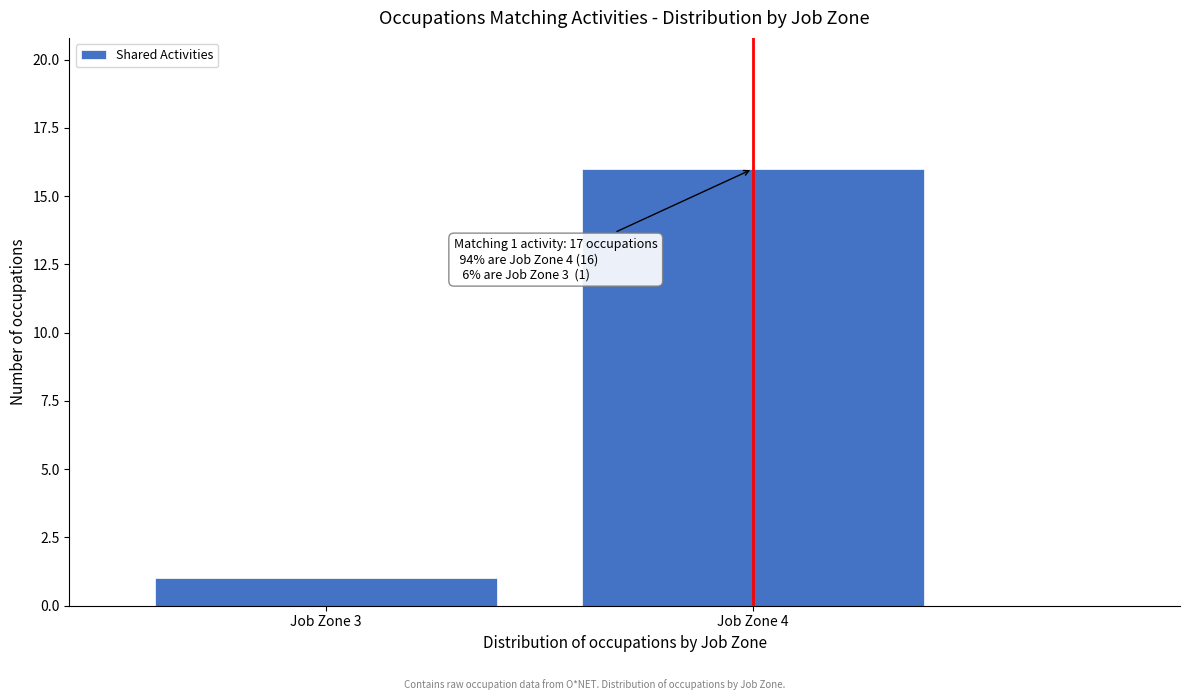

Reading right to left, transcribe all the data shown in this chart.

Job Zone 4=16	Job Zone 3=1